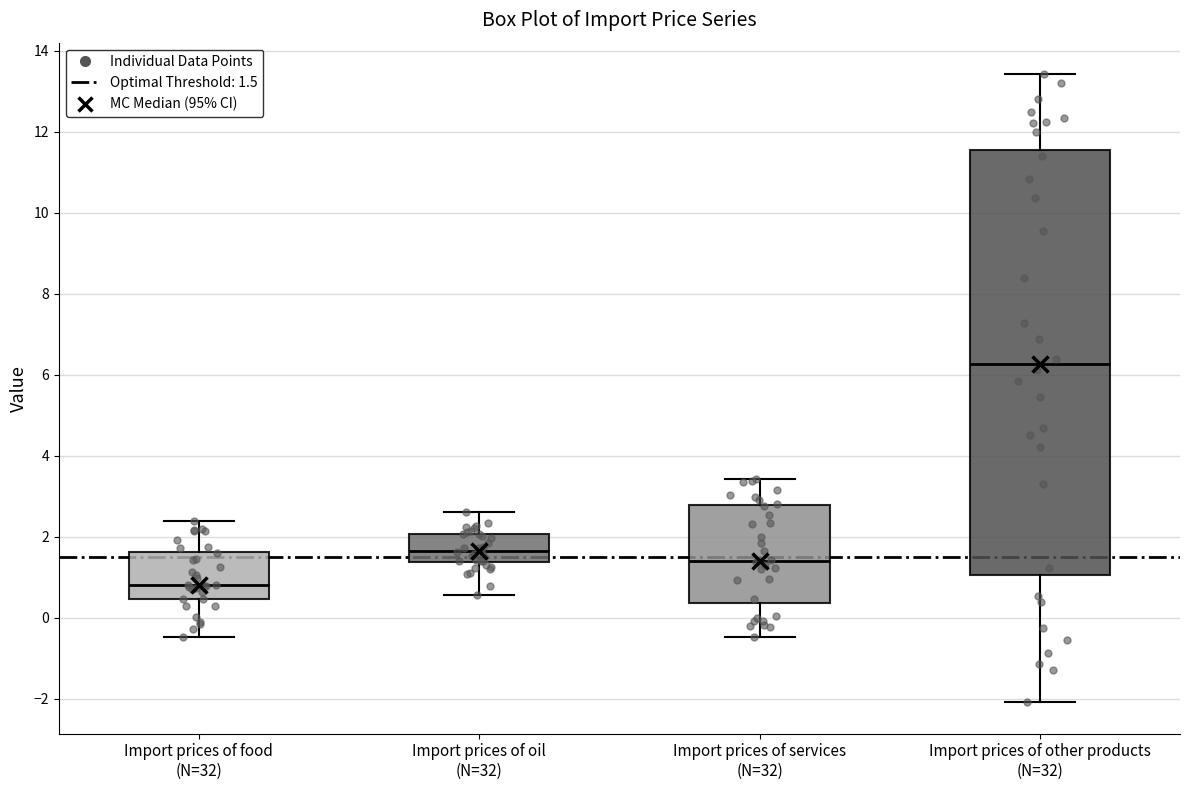

Which box's median line is the lowest?

Import prices of food (N=32)